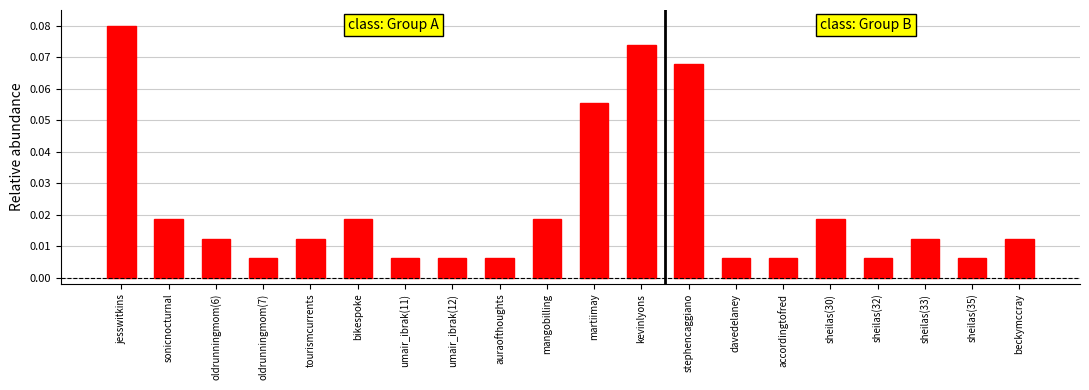

Which has a higher value, martiimay or auraofthoughts?

martiimay